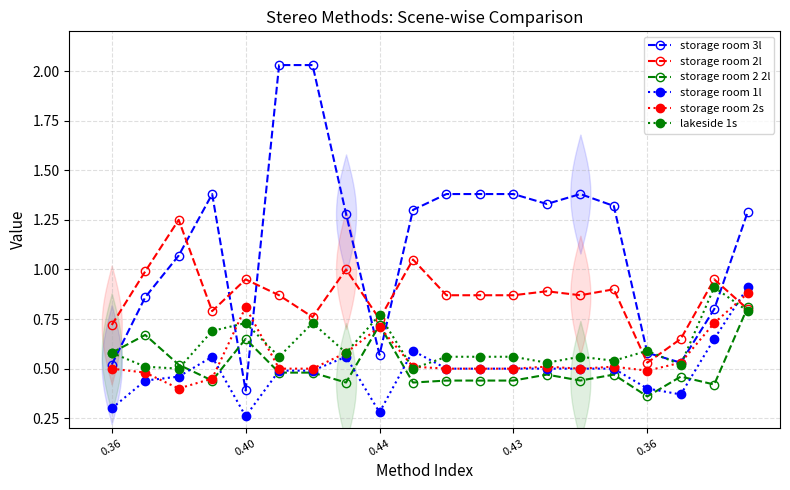

At which label does storage room 3l first exceed 1?

0.44